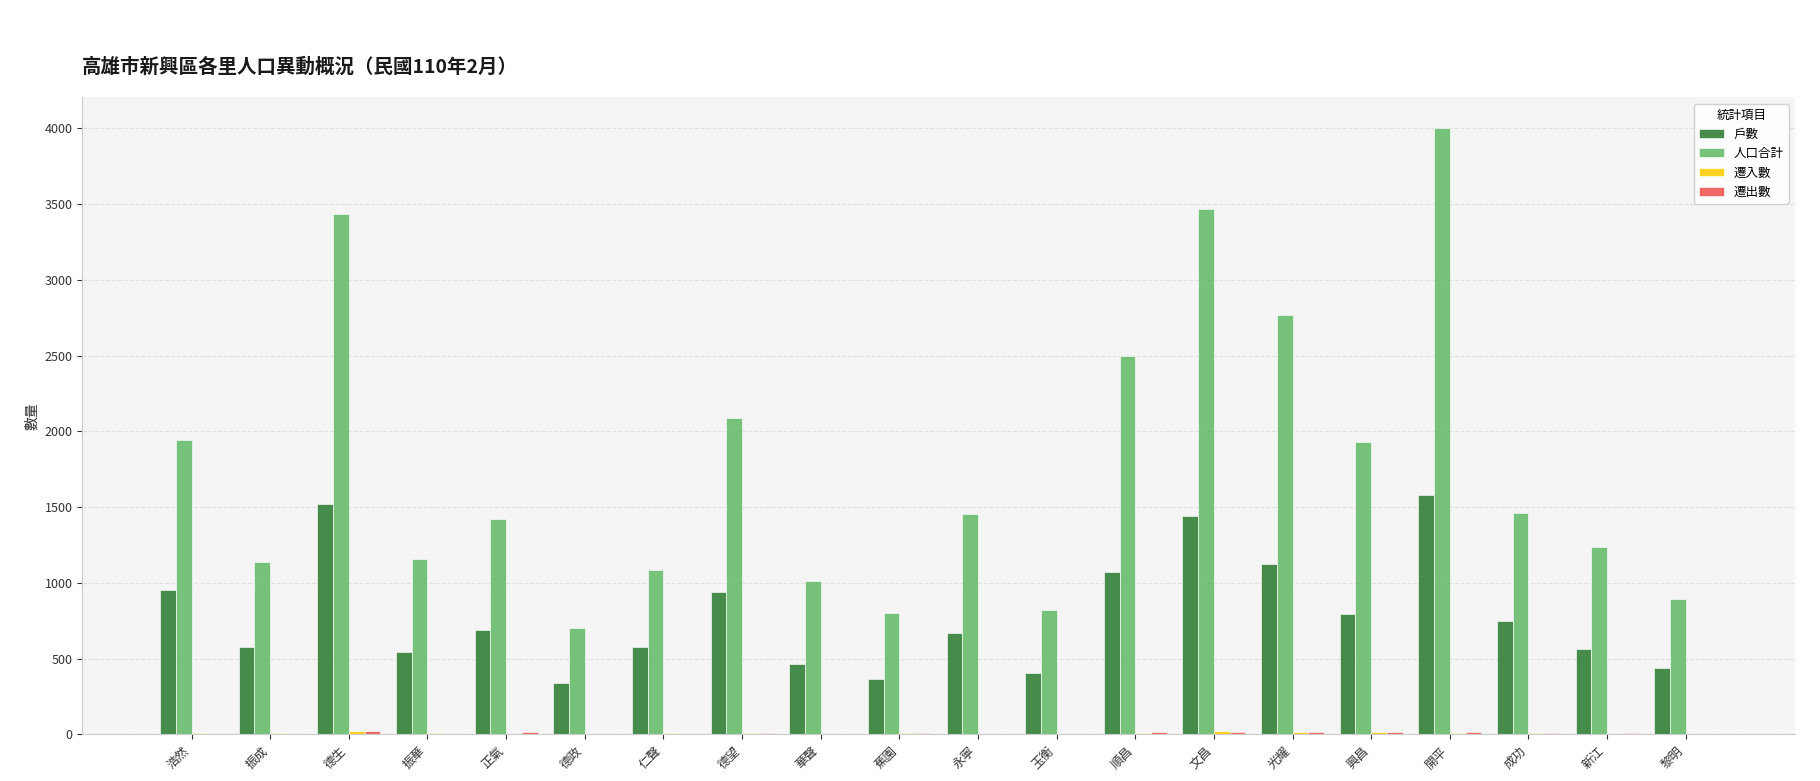

True or false: 戶數 has a value of 408 at 玉衡.

True